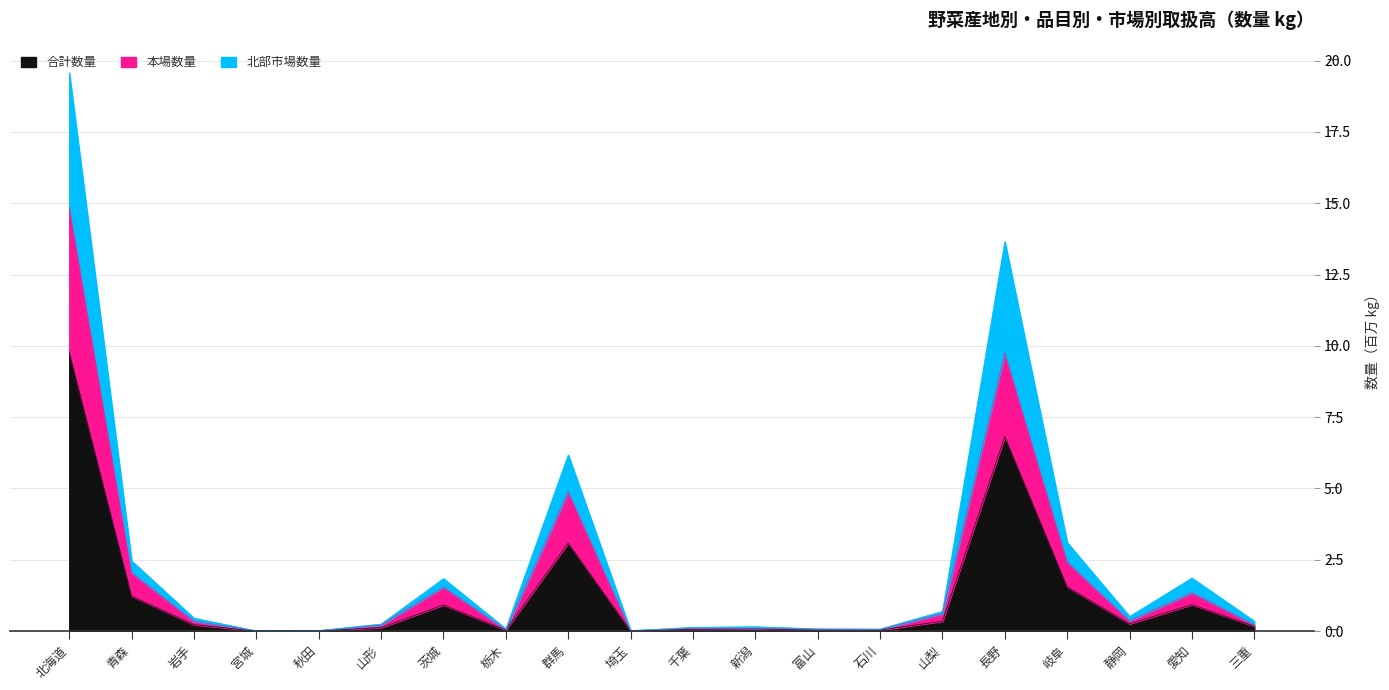

The 北部市場数量 series shows 0.7 at 静岡. True or false?

False